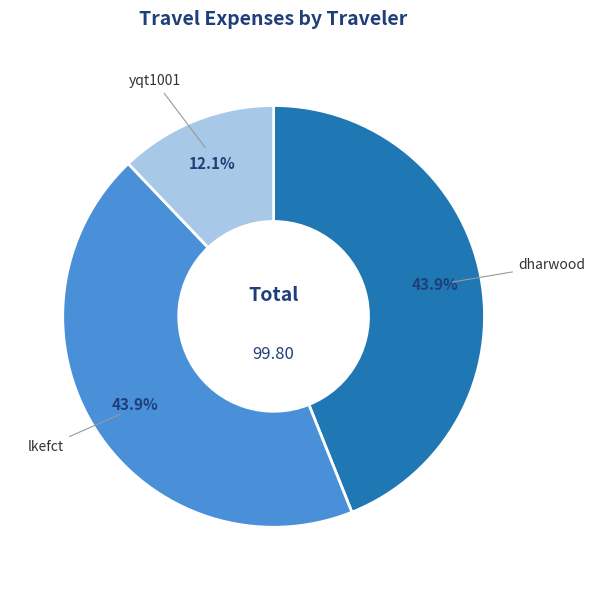

Do lkefct and dharwood together represent more than half of the pie?

Yes